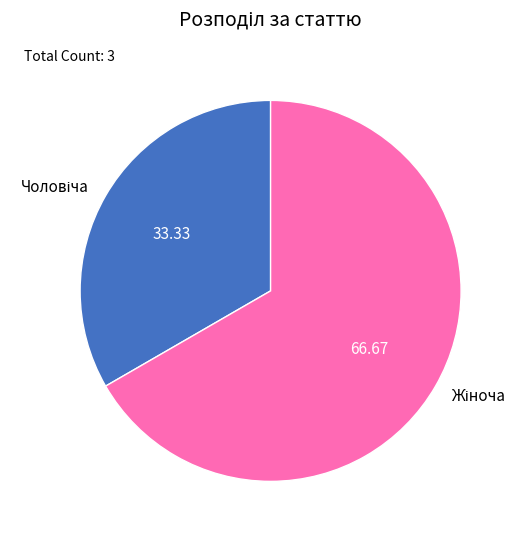

Does any single category account for the majority?

Yes